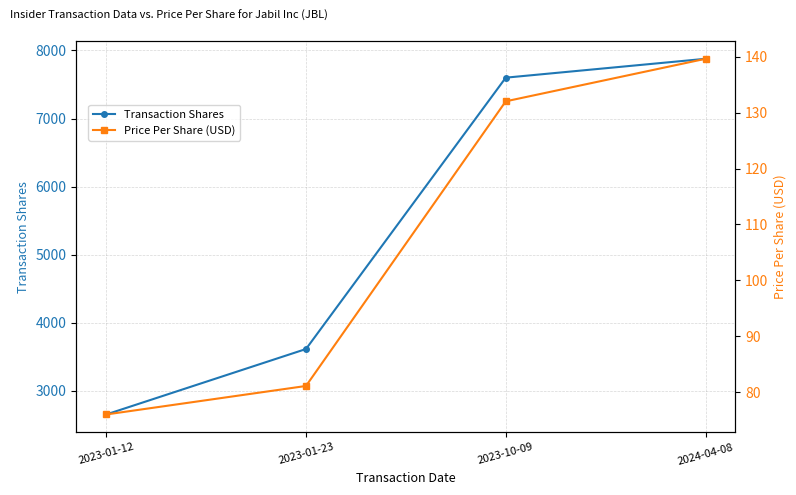

True or false: Transaction Shares has more than 0 interior local peaks.

False